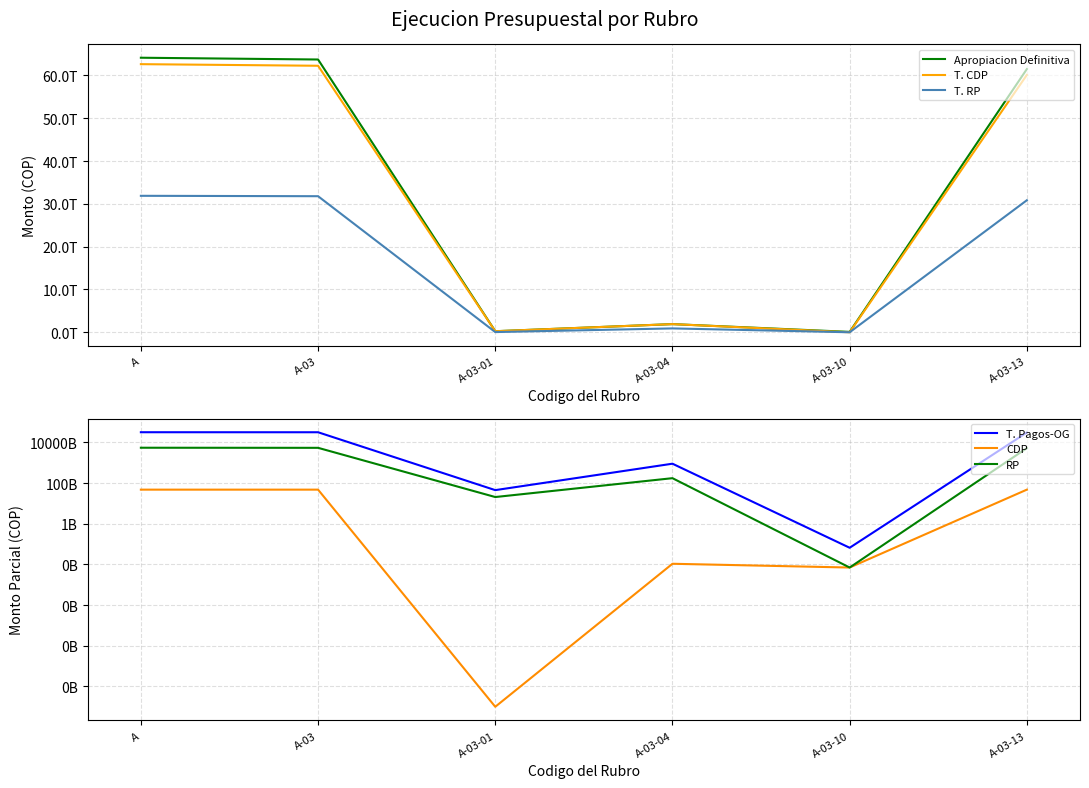

True or false: T. Pagos-OG and T. RP cross at least once.

False